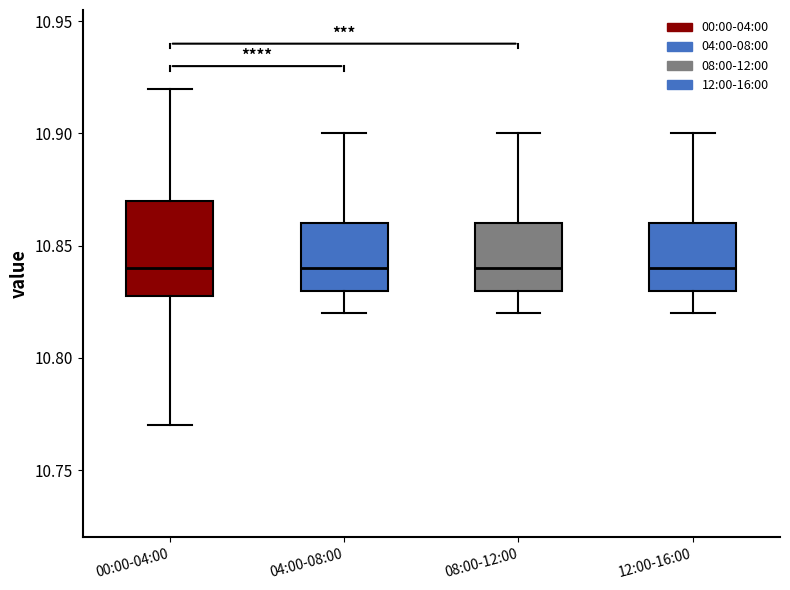

Where is the upper edge of the box for 08:00-12:00 on the y-axis? The values are not printed on the chart, so give them approximately, as read against the axis.

10.86